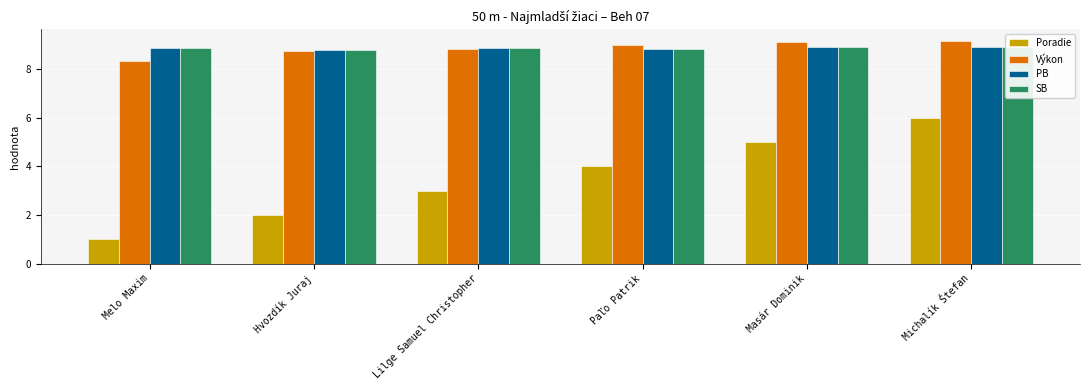

How many distinct data groups are displayed?

4